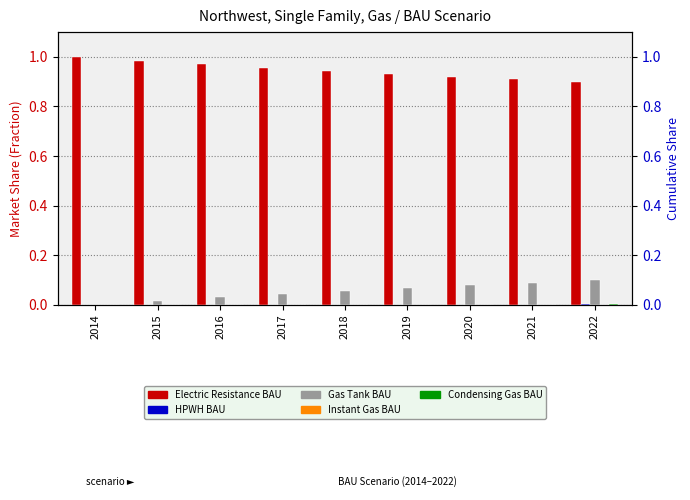

How many distinct data groups are displayed?

5